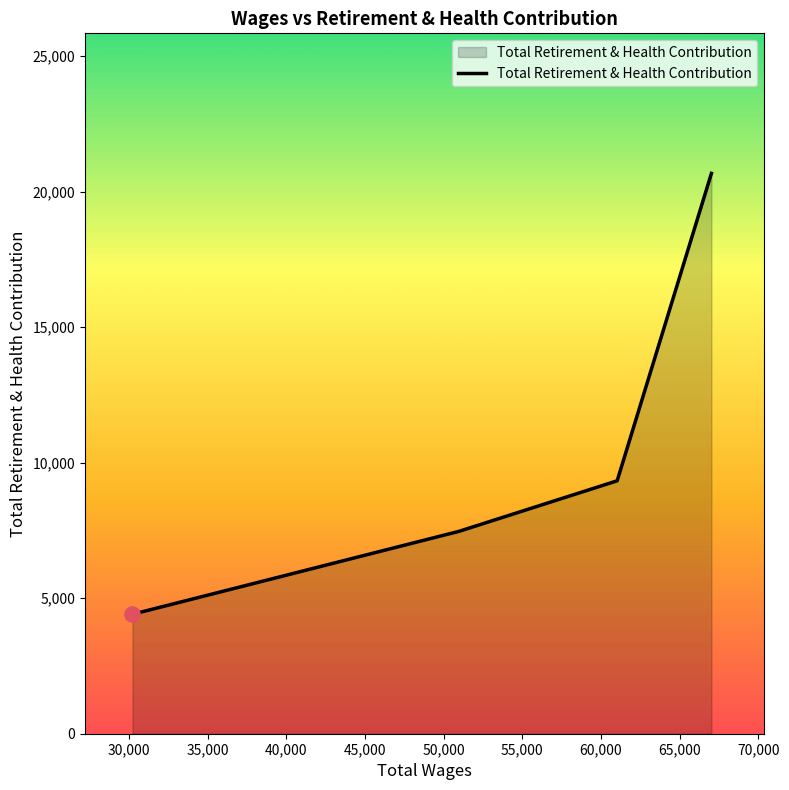

What is the difference between the second highest and minimum values?

4924